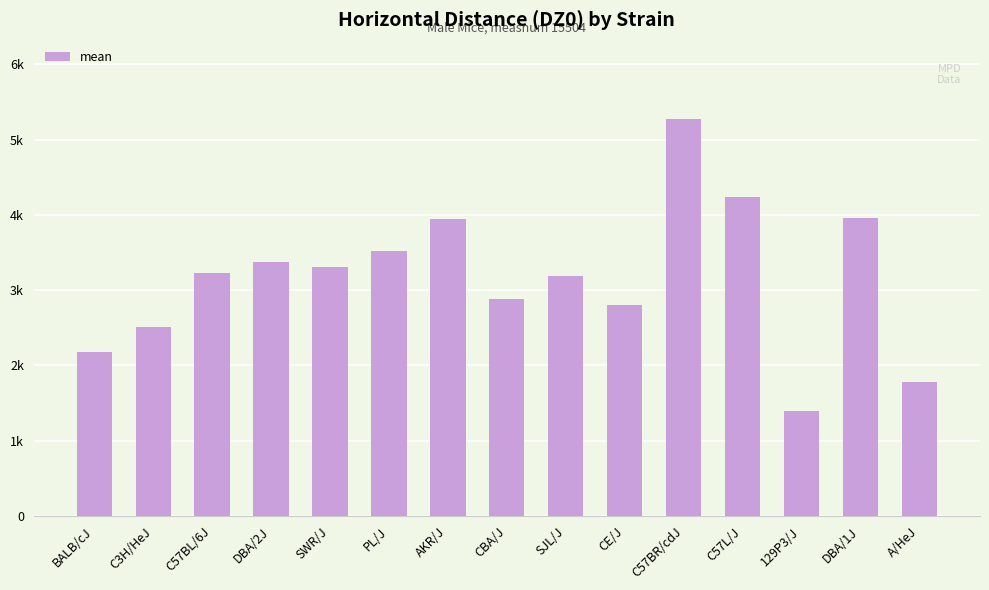

Is it true that the value at CE/J is 2804?

True